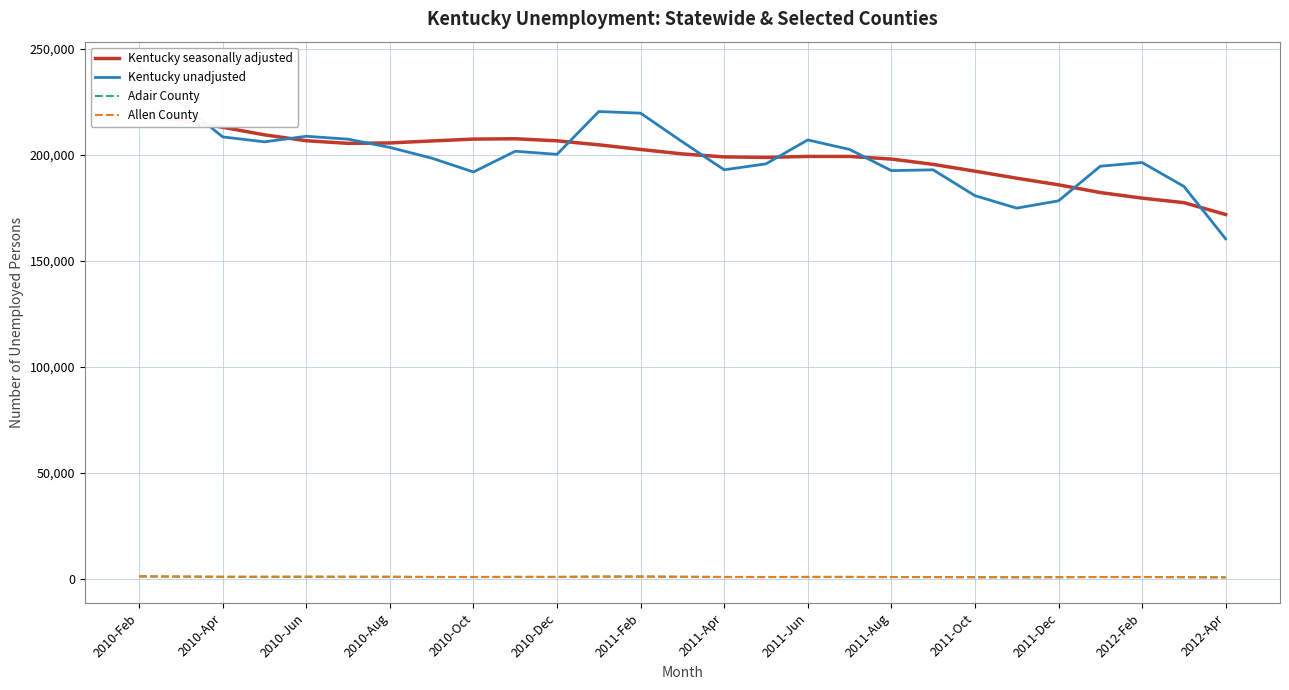

True or false: Adair County and Kentucky seasonally adjusted intersect in this chart.

False